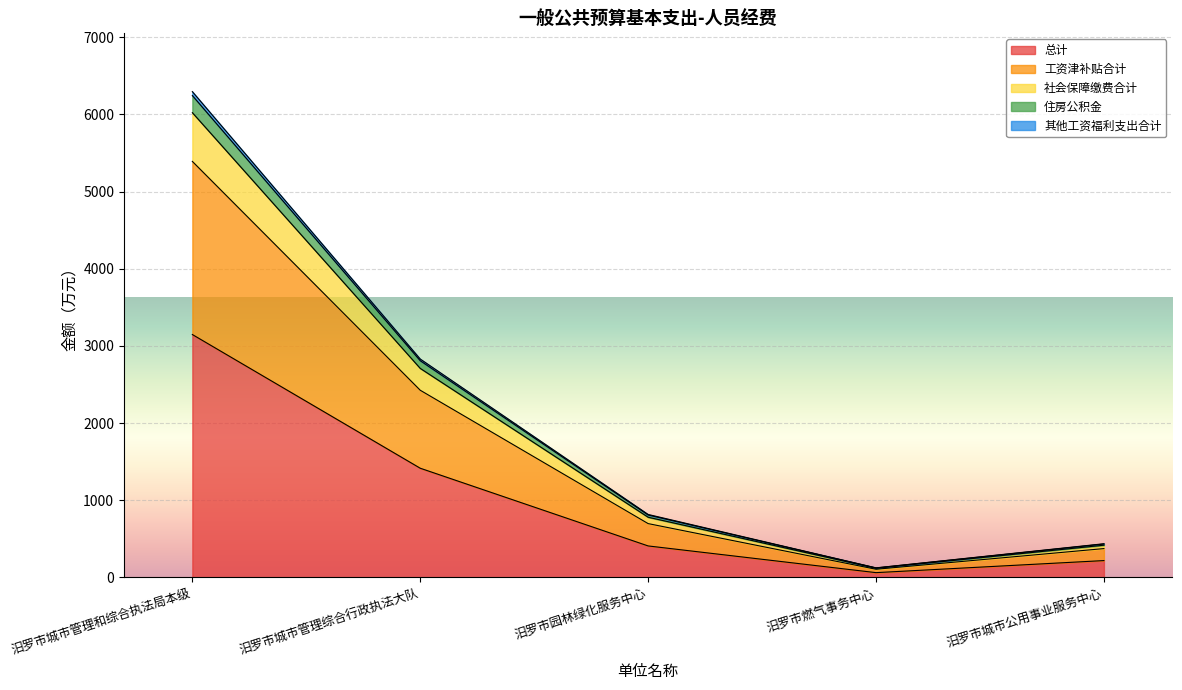

True or false: 总计 has a value of 1414.8 at 汨罗市城市管理综合行政执法大队.

True